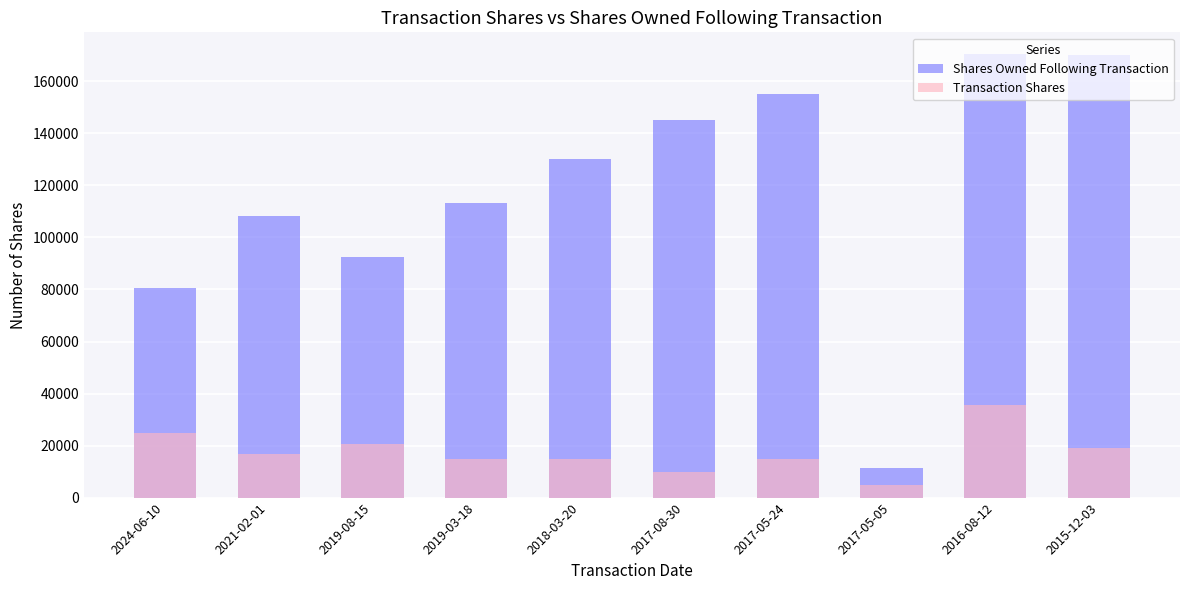

Count the number of data series in this chart.

2